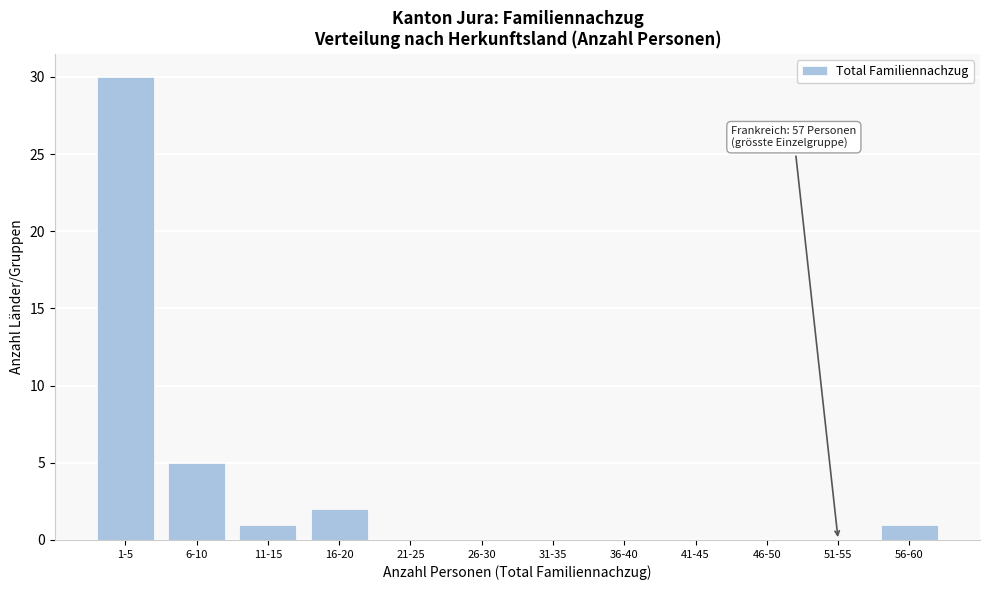

Reading left to right, extract all data points from this chart.

1-5=30	6-10=5	11-15=1	16-20=2	21-25=0	26-30=0	31-35=0	36-40=0	41-45=0	46-50=0	51-55=0	56-60=1